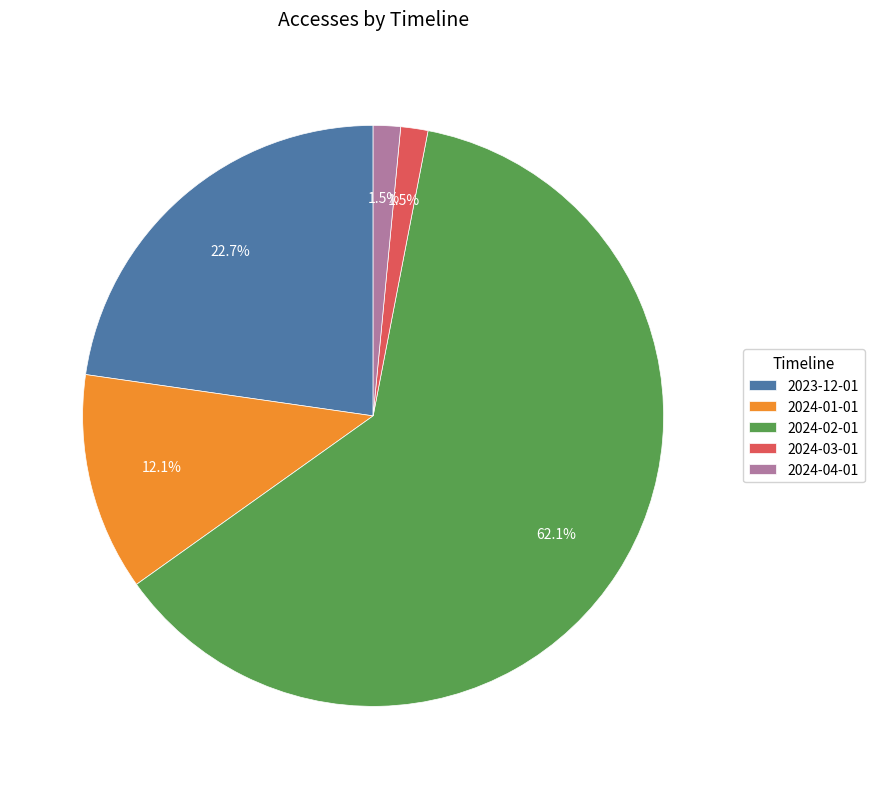

The 2024-04-01 slice represents 10% of the pie. True or false?

False